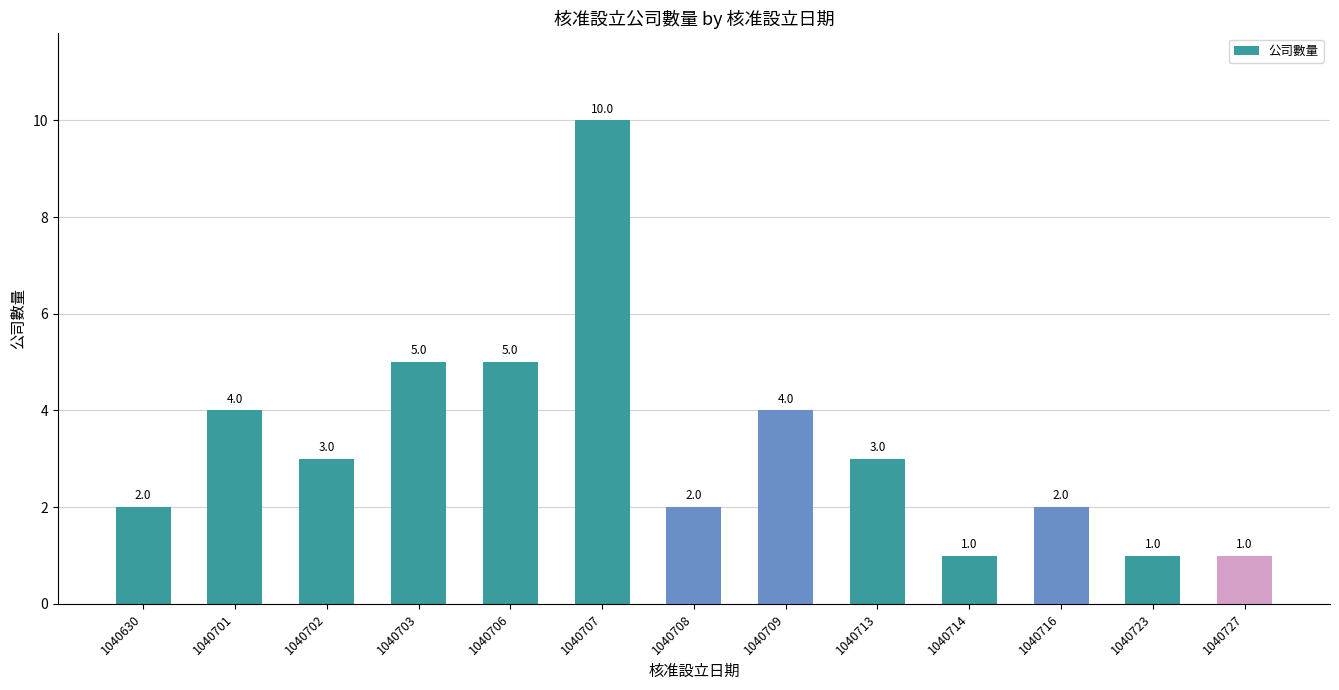

Between 1040723 and 1040706, which is larger?

1040706